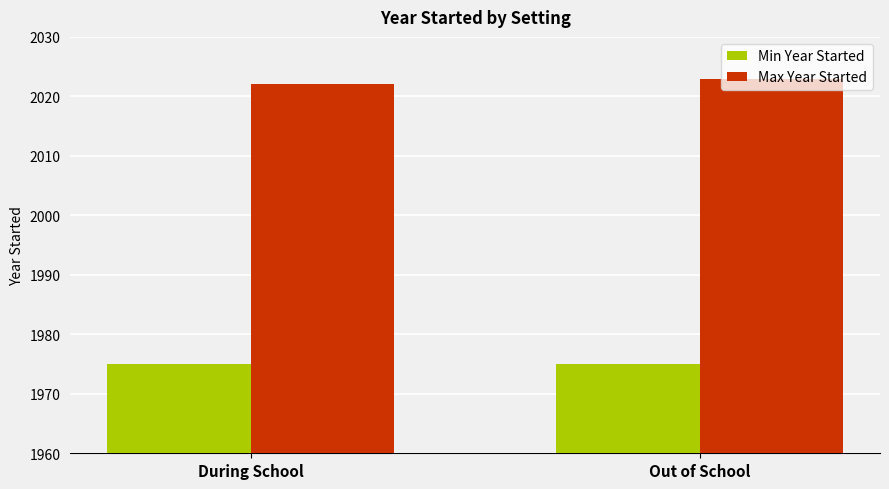

At which label does Max Year Started reach its minimum?

During School